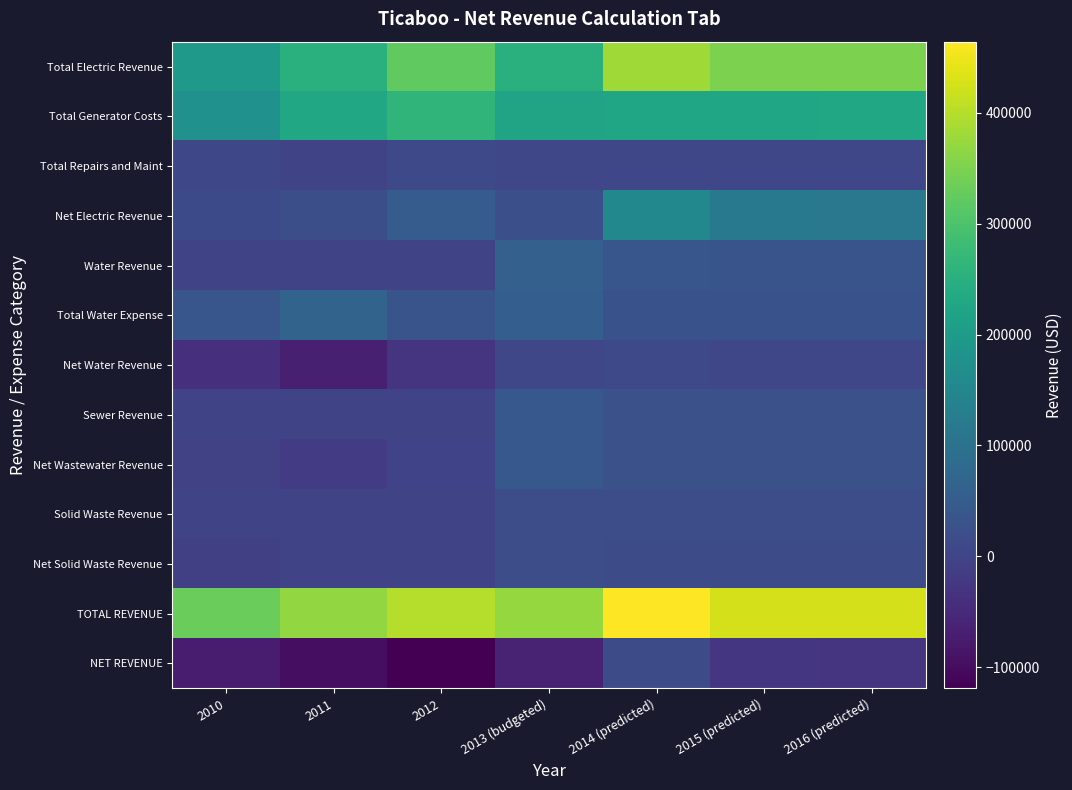

Reading left to right, what are all the values shown in this chart?

Total Electric Revenue: 2010=193498.0	2011=251506.0	2012=322694.0	2013 (budgeted)=250000.0	2014 (predicted)=381376.0	2015 (predicted)=348300.4	2016 (predicted)=348300.4
Total Generator Costs: 2010=175511.0	2011=229678.0	2012=263629.0	2013 (budgeted)=221300.0	2014 (predicted)=223642.4	2015 (predicted)=226516.2	2016 (predicted)=229390.1
Total Repairs and Maint: 2010=6796.0	2011=459.0	2012=9517.0	2013 (budgeted)=5552.0	2014 (predicted)=5600.0	2015 (predicted)=5600.0	2016 (predicted)=5600.0
Net Electric Revenue: 2010=11191.0	2011=21369.0	2012=49548.0	2013 (budgeted)=23148.0	2014 (predicted)=152133.6	2015 (predicted)=116184.1	2016 (predicted)=113310.2
Water Revenue: 2010=0.0	2011=0.0	2012=0.0	2013 (budgeted)=59944.0	2014 (predicted)=36972.0	2015 (predicted)=33180.0	2016 (predicted)=33180.0
Total Water Expense: 2010=37917.0	2011=67491.0	2012=32236.0	2013 (budgeted)=55464.0	2014 (predicted)=27578.0	2015 (predicted)=27578.0	2016 (predicted)=27578.0
Net Water Revenue: 2010=-37917.0	2011=-67491.0	2012=-32236.0	2013 (budgeted)=4480.0	2014 (predicted)=9394.0	2015 (predicted)=5602.0	2016 (predicted)=5602.0
Sewer Revenue: 2010=0.0	2011=0.0	2012=0.0	2013 (budgeted)=42486.0	2014 (predicted)=26544.0	2015 (predicted)=26544.0	2016 (predicted)=26544.0
Net Wastewater Revenue: 2010=-6239.0	2011=-16175.0	2012=-1116.0	2013 (budgeted)=42486.0	2014 (predicted)=26044.0	2015 (predicted)=26044.0	2016 (predicted)=26044.0
Solid Waste Revenue: 2010=0.0	2011=0.0	2012=0.0	2013 (budgeted)=19306.0	2014 (predicted)=19200.0	2015 (predicted)=19200.0	2016 (predicted)=19200.0
Net Solid Waste Revenue: 2010=-8700.0	2011=-497.0	2012=0.0	2013 (budgeted)=19194.0	2014 (predicted)=17200.0	2015 (predicted)=17200.0	2016 (predicted)=17200.0
TOTAL REVENUE: 2010=331571.0	2011=370407.0	2012=400091.0	2013 (budgeted)=371736.0	2014 (predicted)=464092.0	2015 (predicted)=427224.4	2016 (predicted)=427224.4
NET REVENUE: 2010=-73967.0	2011=-97363.0	2012=-119059.0	2013 (budgeted)=-61692.0	2014 (predicted)=13771.6	2015 (predicted)=-25969.8	2016 (predicted)=-28843.8